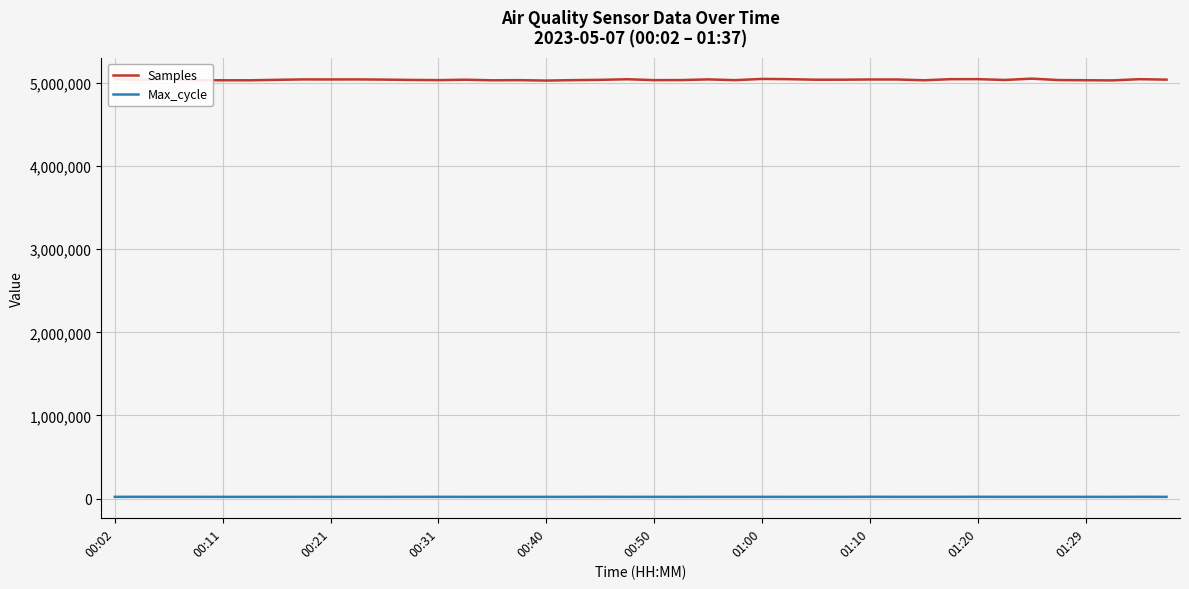

Does the chart have visible grid lines?

Yes